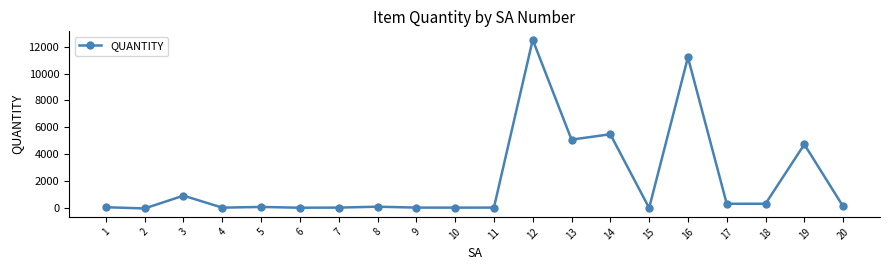

Read the value at 10.

61